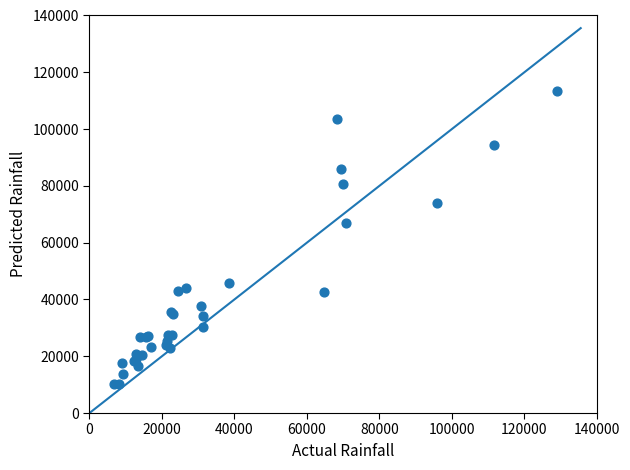

What Y value in the scatter plot is closest to 61755?

66810